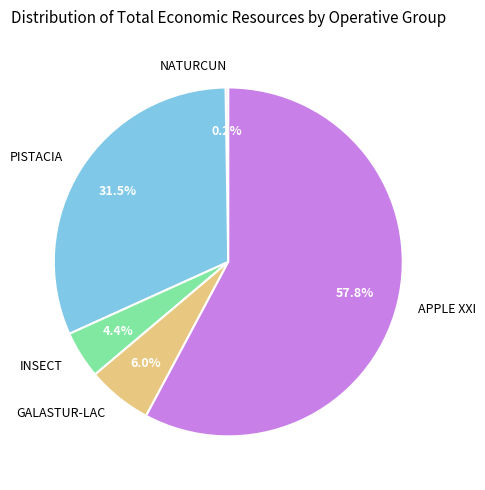

Which category has the biggest portion of the pie?

APPLE XXI